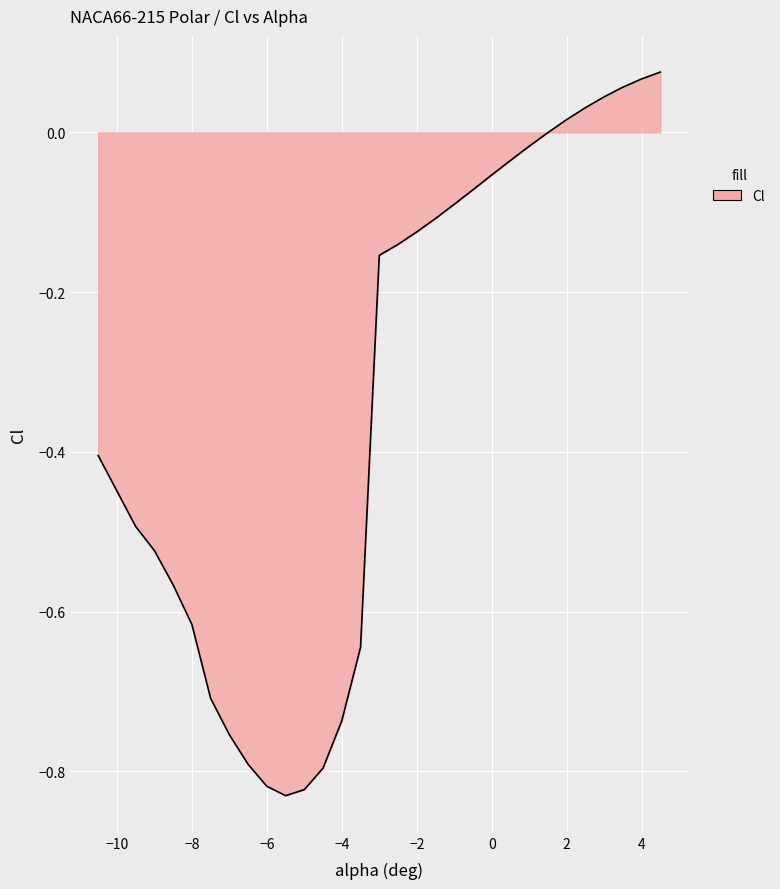

What is the difference between the maximum and minimum values?

0.9